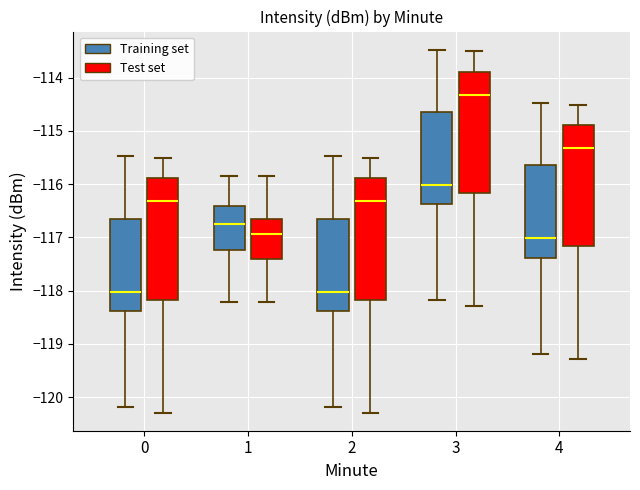

Where does the lower whisker of the box for 3 (Test set) end on the y-axis? The values are not printed on the chart, so give them approximately, as read against the axis.

-118.3